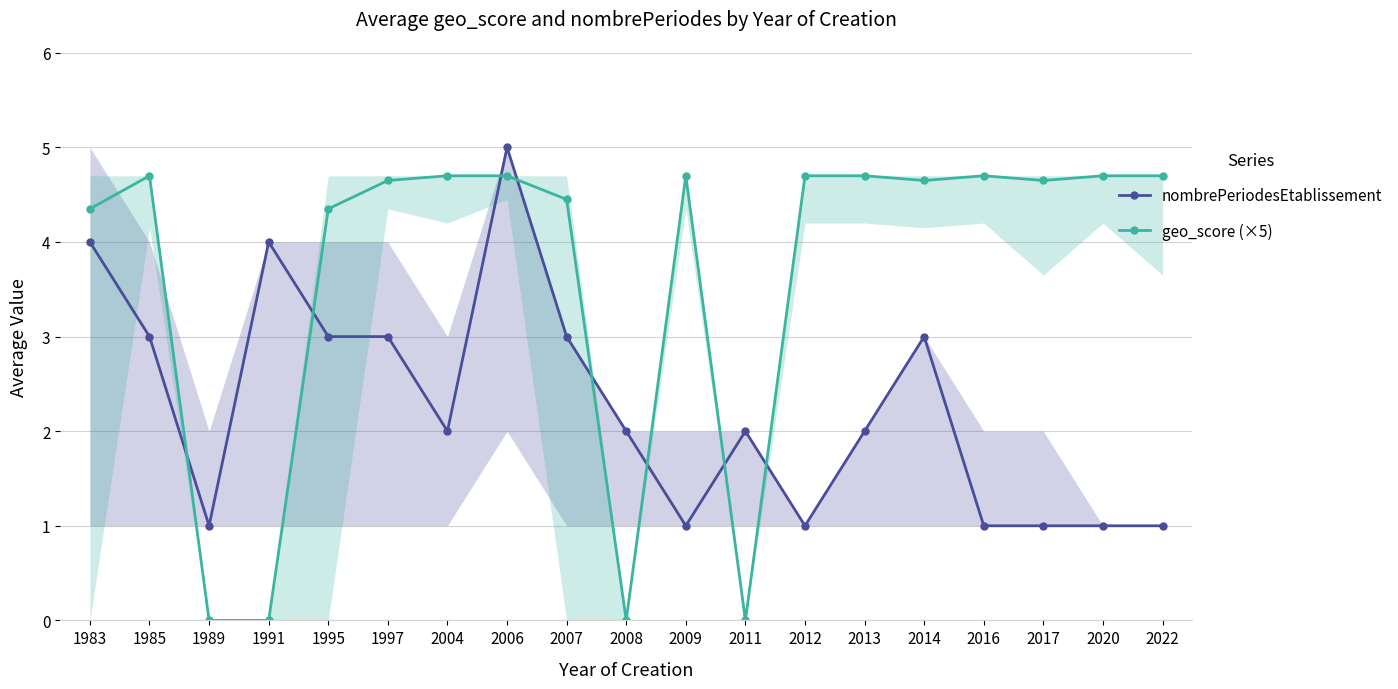

The nombrePeriodesEtablissement series shows 1.2 at 2007. True or false?

False